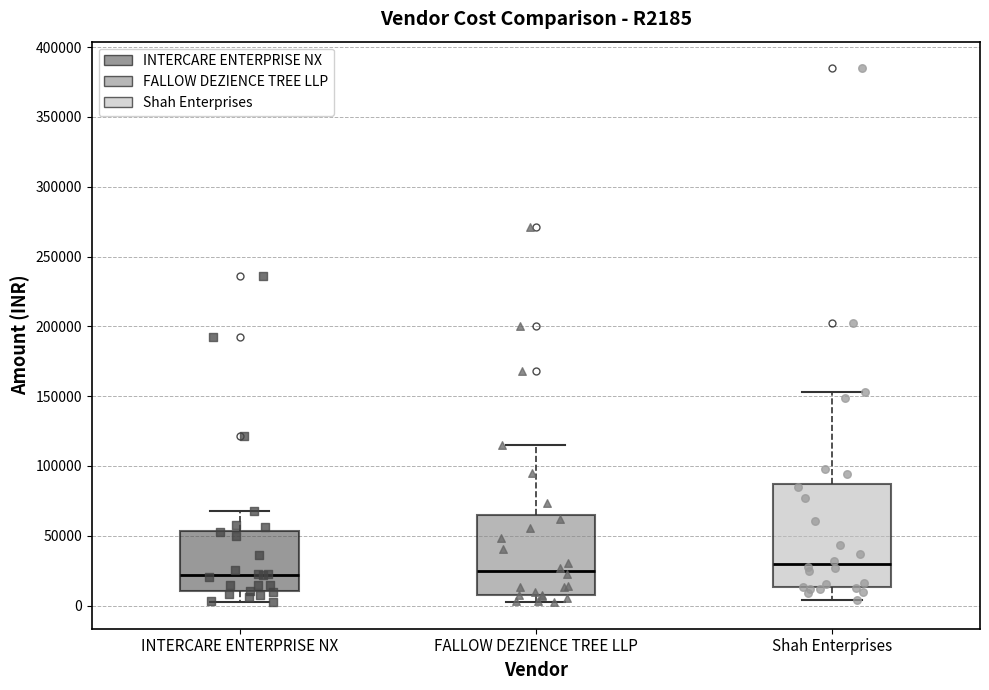

Where is the lower edge of the box for FALLOW DEZIENCE TREE LLP on the y-axis? The values are not printed on the chart, so give them approximately, as read against the axis.

10000